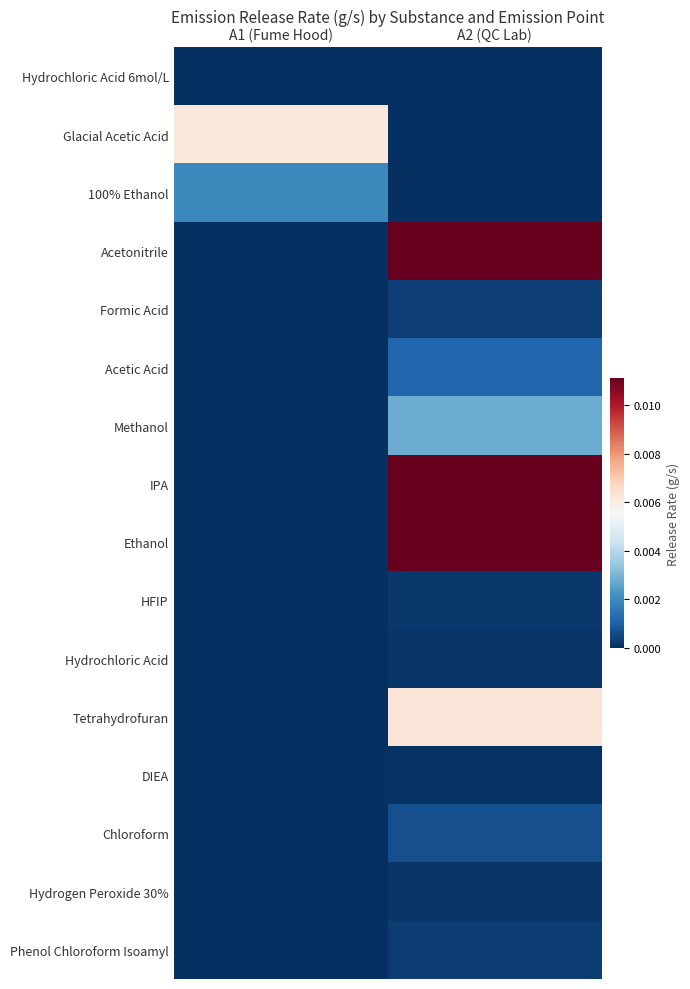

List the series in order of their peak value, highest first.

Ethanol, Acetonitrile, IPA, Tetrahydrofuran, Glacial Acetic Acid, Methanol, 100% Ethanol, Acetic Acid, Chloroform, Formic Acid, Phenol Chloroform Isoamyl, HFIP, Hydrochloric Acid, Hydrogen Peroxide 30%, DIEA, Hydrochloric Acid 6mol/L